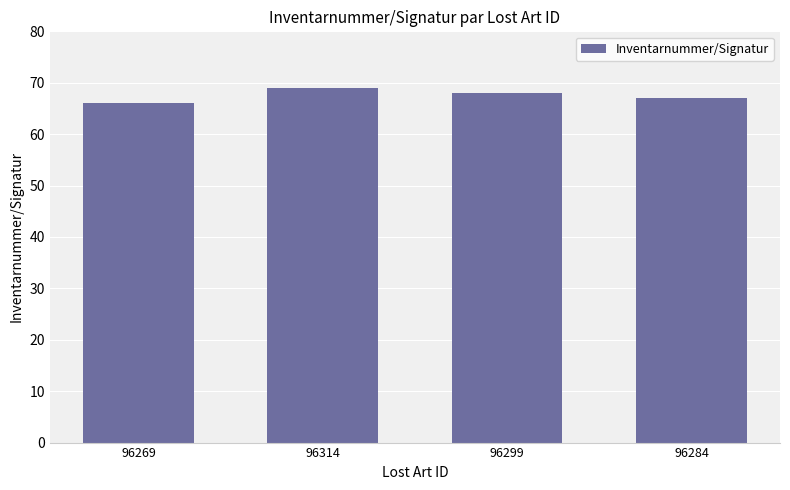

Between 96314 and 96299, which is larger?

96314